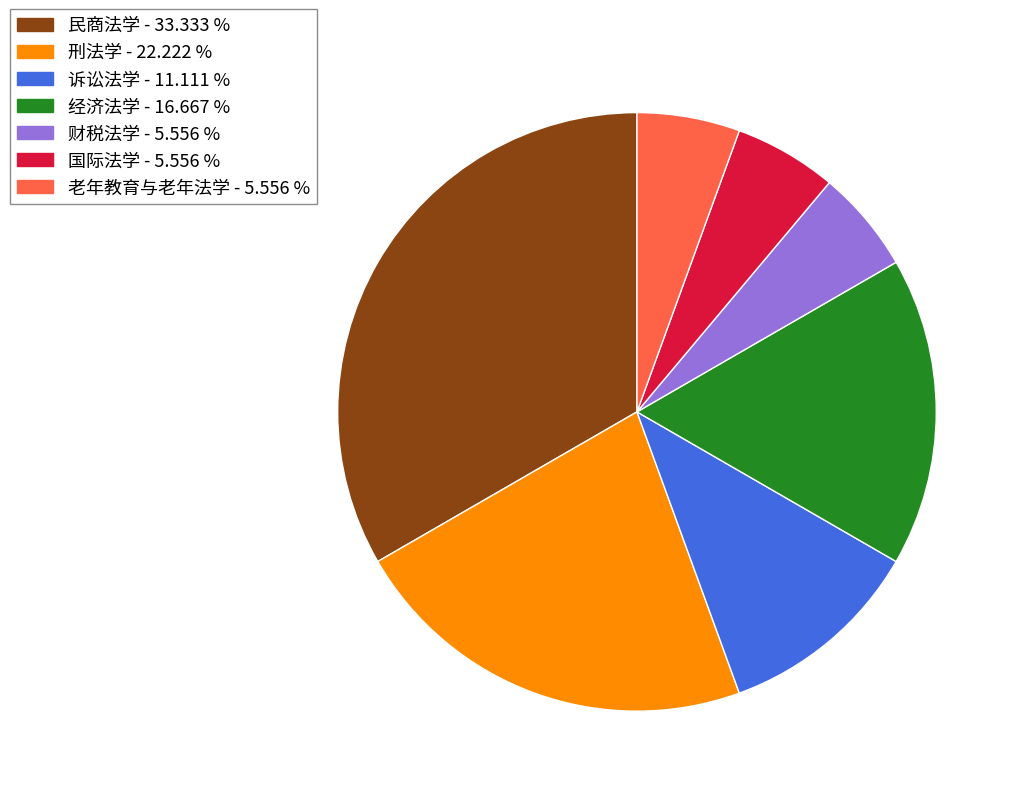

What is the ratio of the value at 民商法学 to the value at 财税法学?

6.0